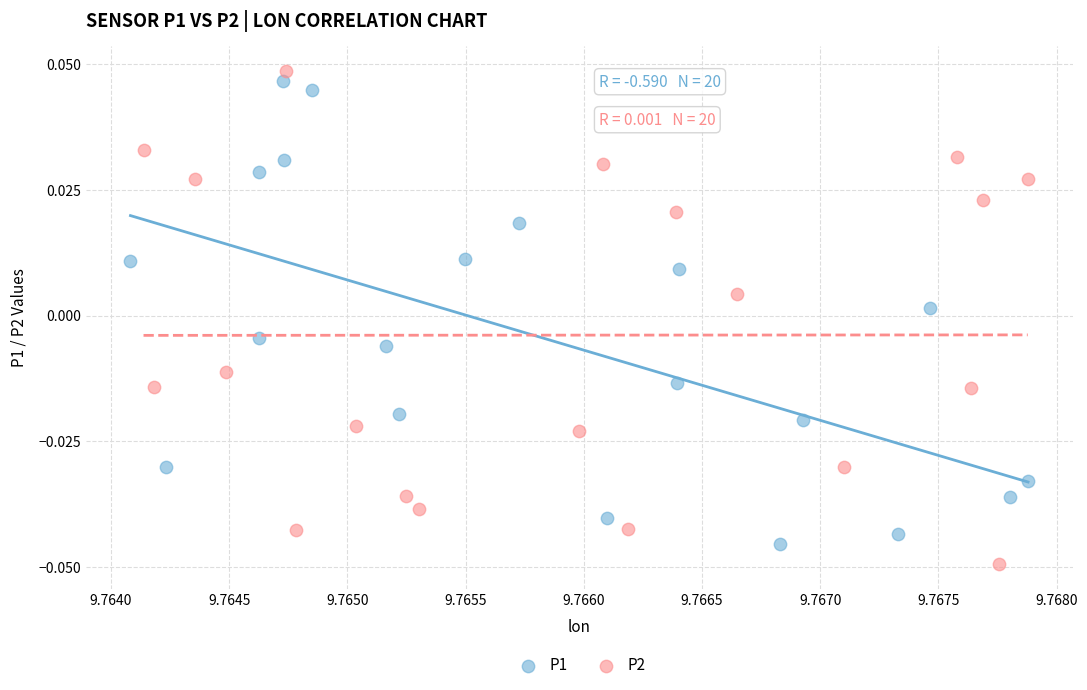

Which series reaches the maximum Y coordinate?

P2